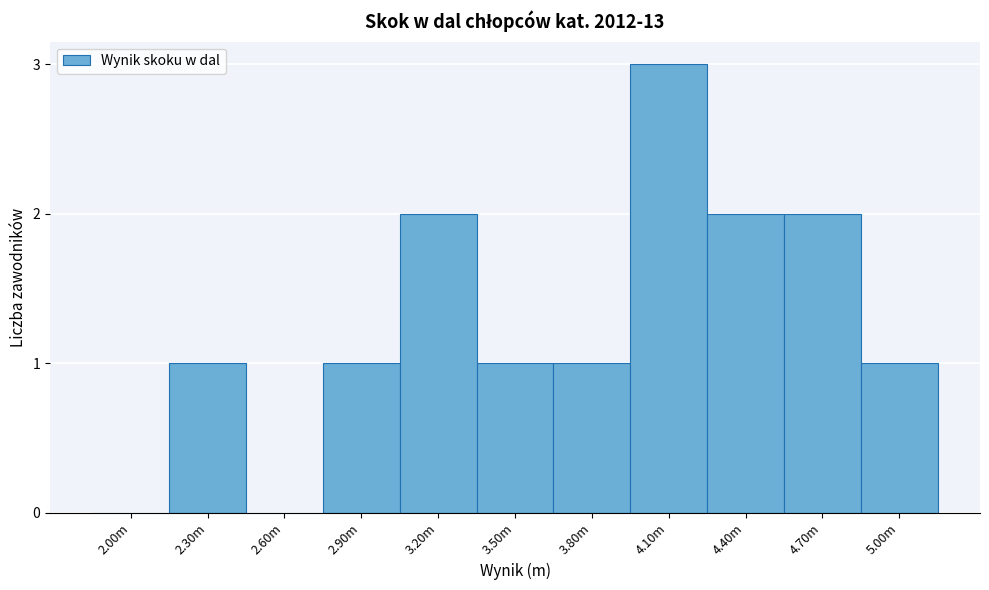

Reading right to left, list all the values displayed in this chart.

5.00m=1	4.70m=2	4.40m=2	4.10m=3	3.80m=1	3.50m=1	3.20m=2	2.90m=1	2.60m=0	2.30m=1	2.00m=0